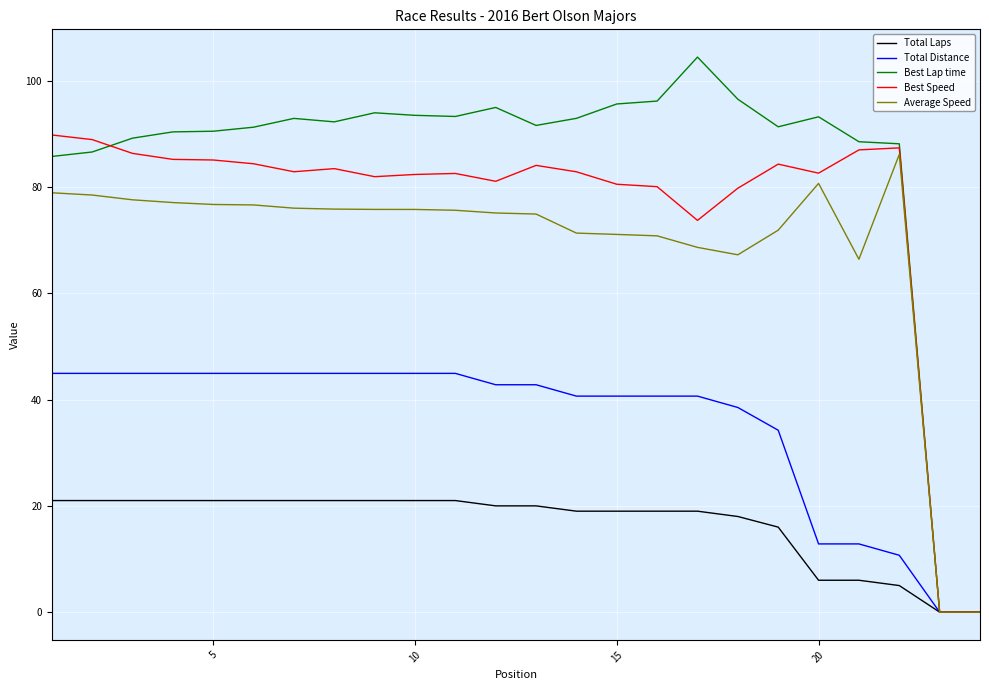

Is this an area chart (filled region under the line)?

No